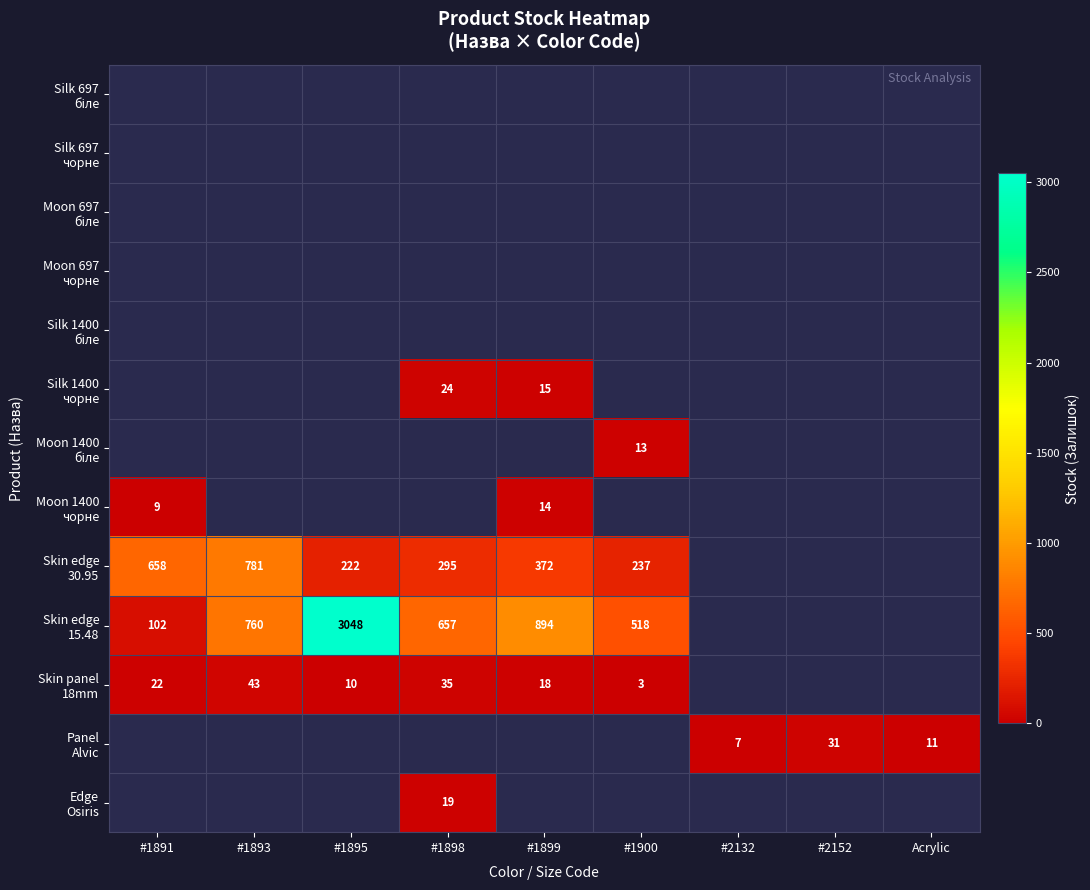

How many values in the Moon 1400 чорне series are below 14?

1